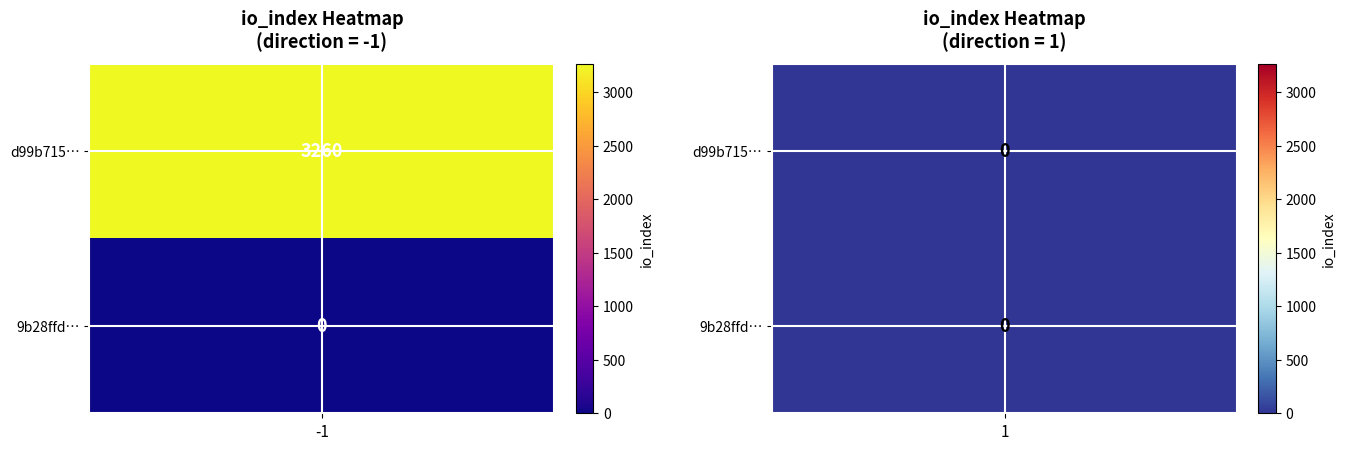

What is the sum of the d99b715fd3875262e741c0856f8a549308cc2f3 values at -1 and 1?

3260